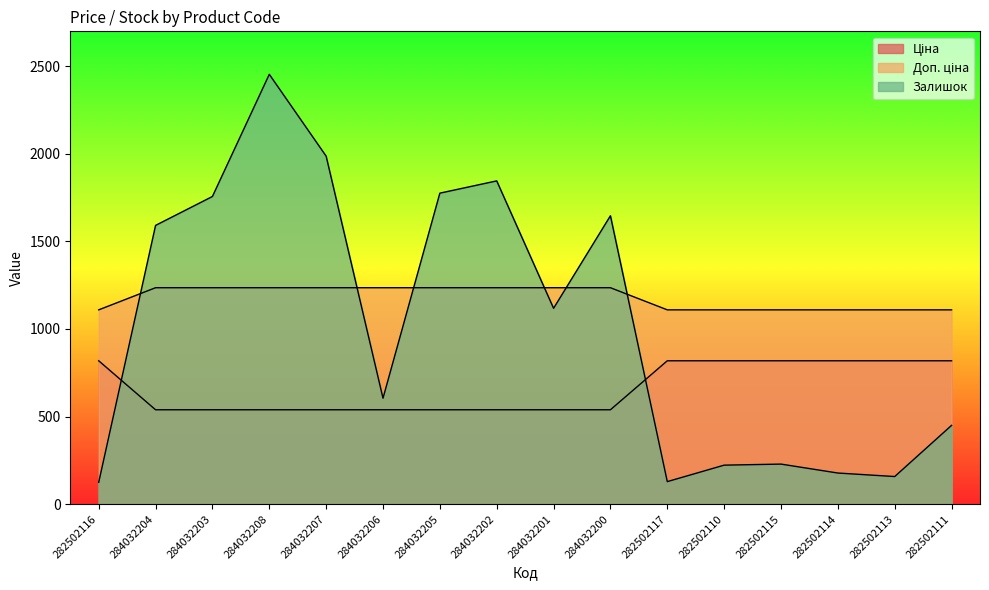

What position from the left is 282502111?

16